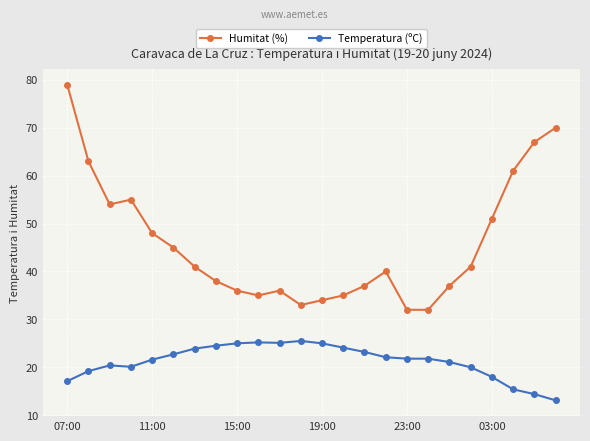

True or false: Temperatura (ºC) has more than 2 points higher than both neighbors.

True